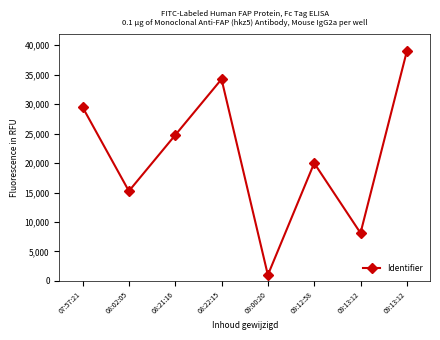

What is the ratio of the value at 08:02:05 to the value at 09:13:12?

1.9